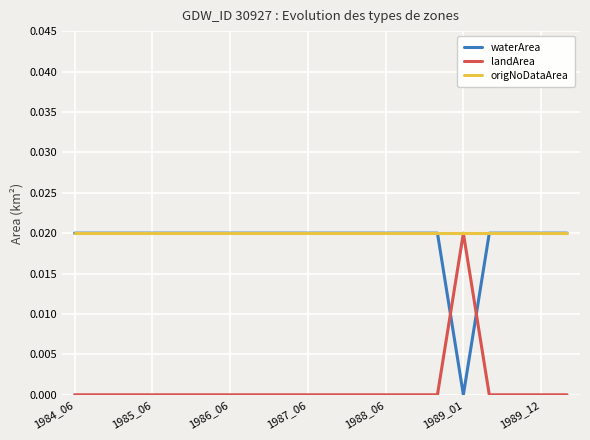

How many lines are shown in the chart?

3